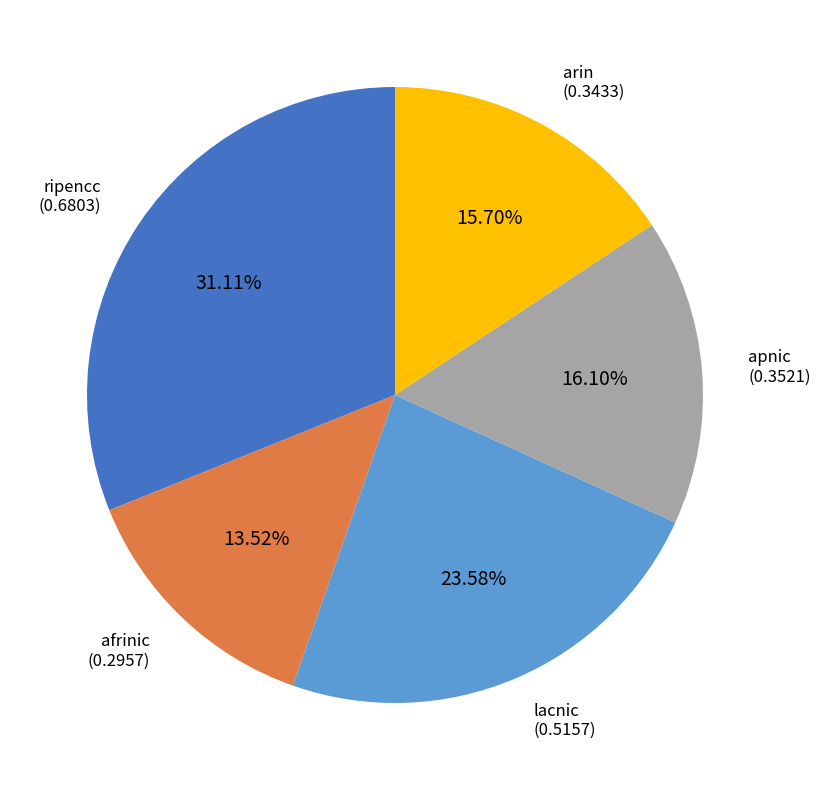

True or false: ripencc accounts for 45% of the total.

False